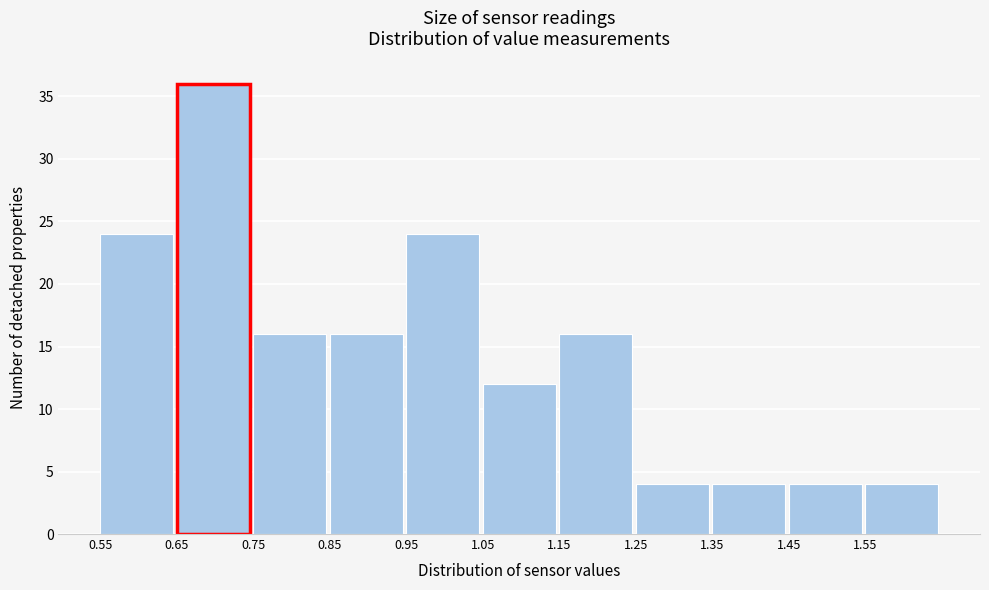

Reading left to right, list every bar in this chart as the range it spans on the x-axis followed by its height. The values are not printed on the chart, so give them approximately, as read against the axis.

0.55 to 0.65: 24
0.65 to 0.75: 36
0.75 to 0.85: 16
0.85 to 0.95: 16
0.95 to 1.05: 24
1.05 to 1.15: 12
1.15 to 1.25: 16
1.25 to 1.35: 4
1.35 to 1.45: 4
1.45 to 1.55: 4
1.55 to 1.65: 4